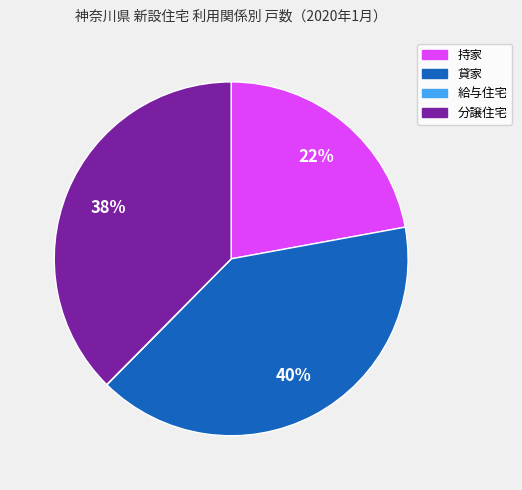

Is there a majority slice in this chart?

No